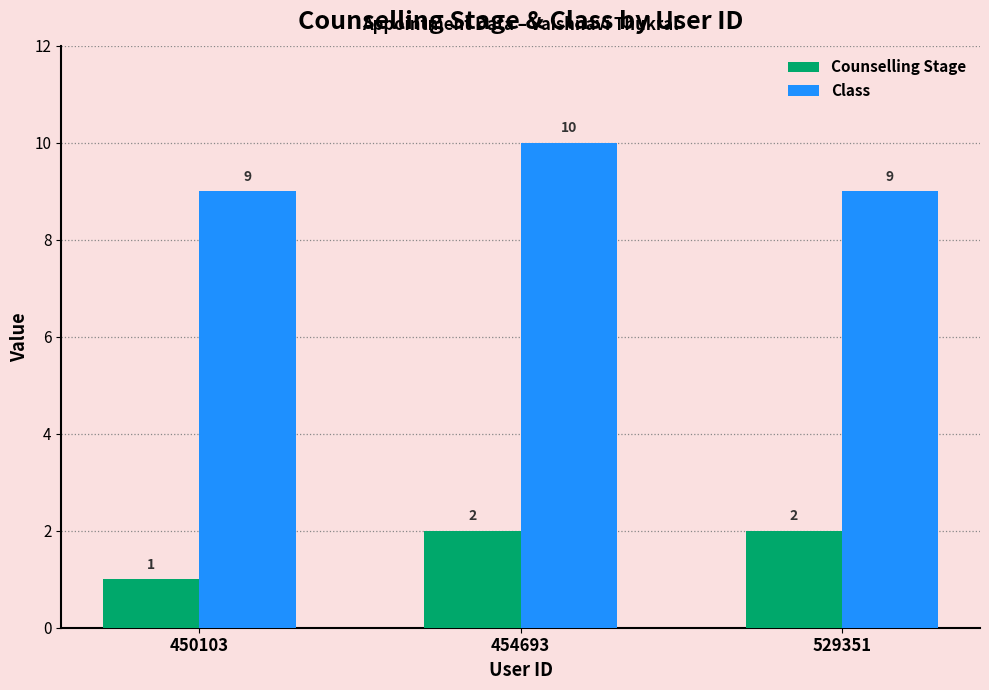

Between 454693 and 529351, which series saw the biggest shift?

Class